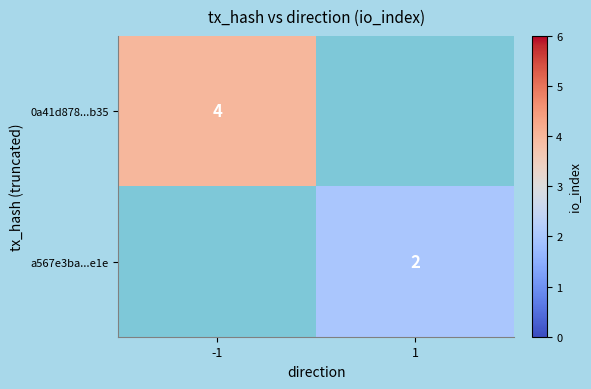

True or false: 0a41d878...b35 has a value of 4 at -1.

True